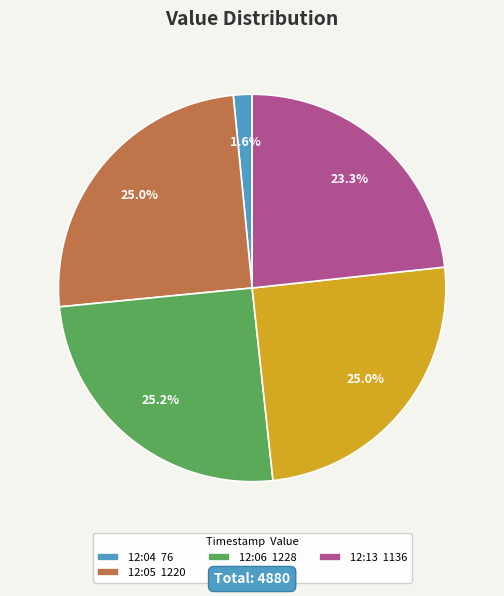

Which slice is the smallest?

12:04